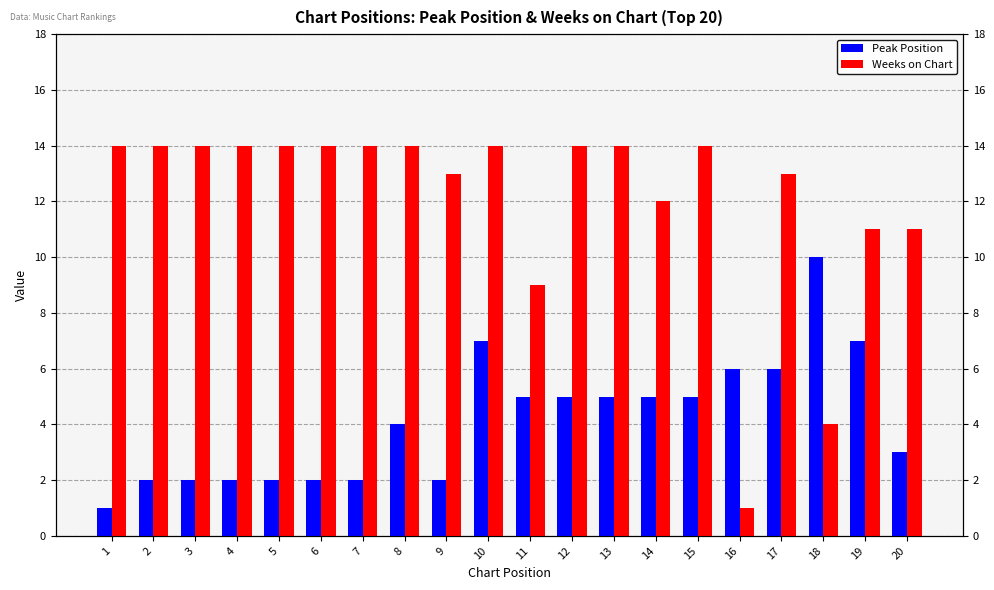

At 16, list the series in order from largest to smallest.

Peak Position, Weeks on Chart